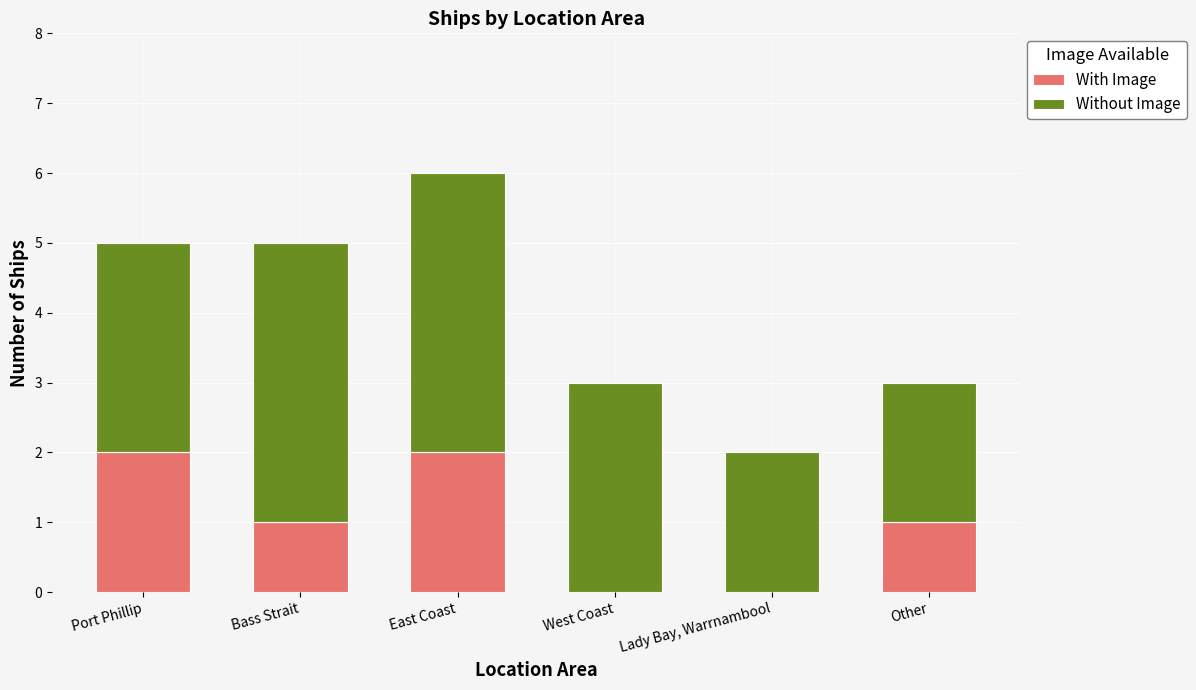

What is the total value across all series at East Coast?

6